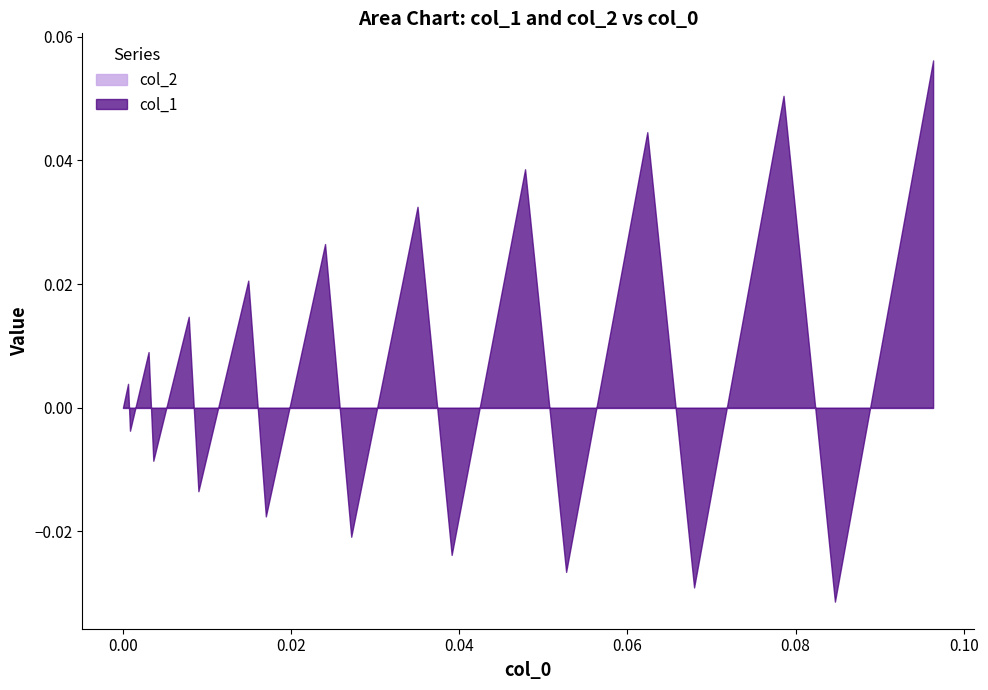

The col_1 series shows 0.0 at 0.01490509. True or false?

True